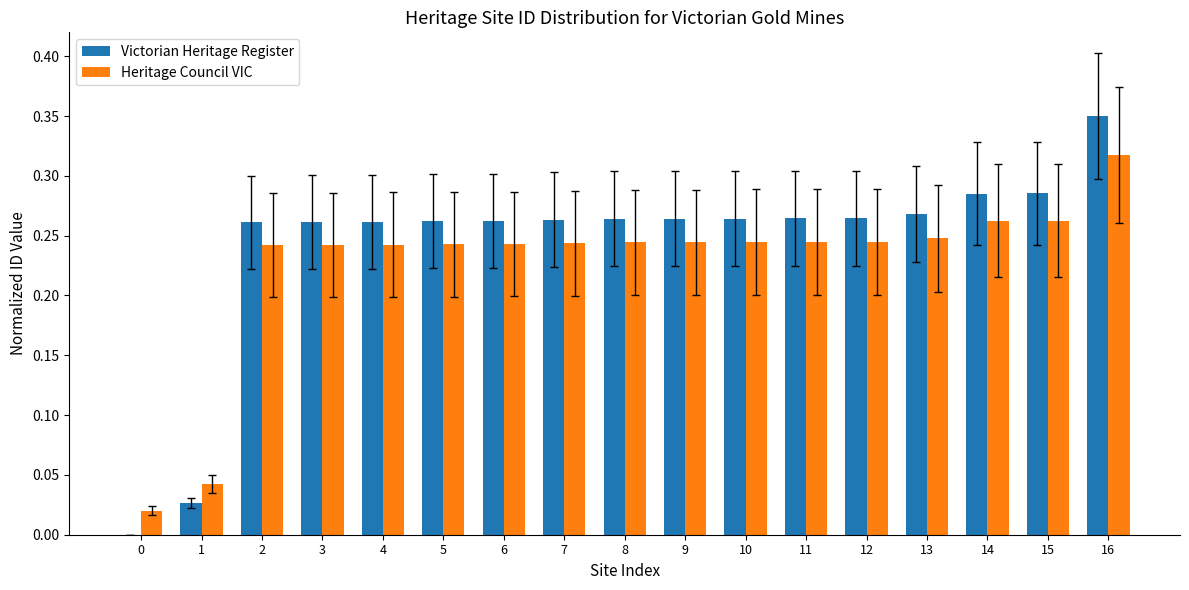

At which category is the sum across all series the highest?

16